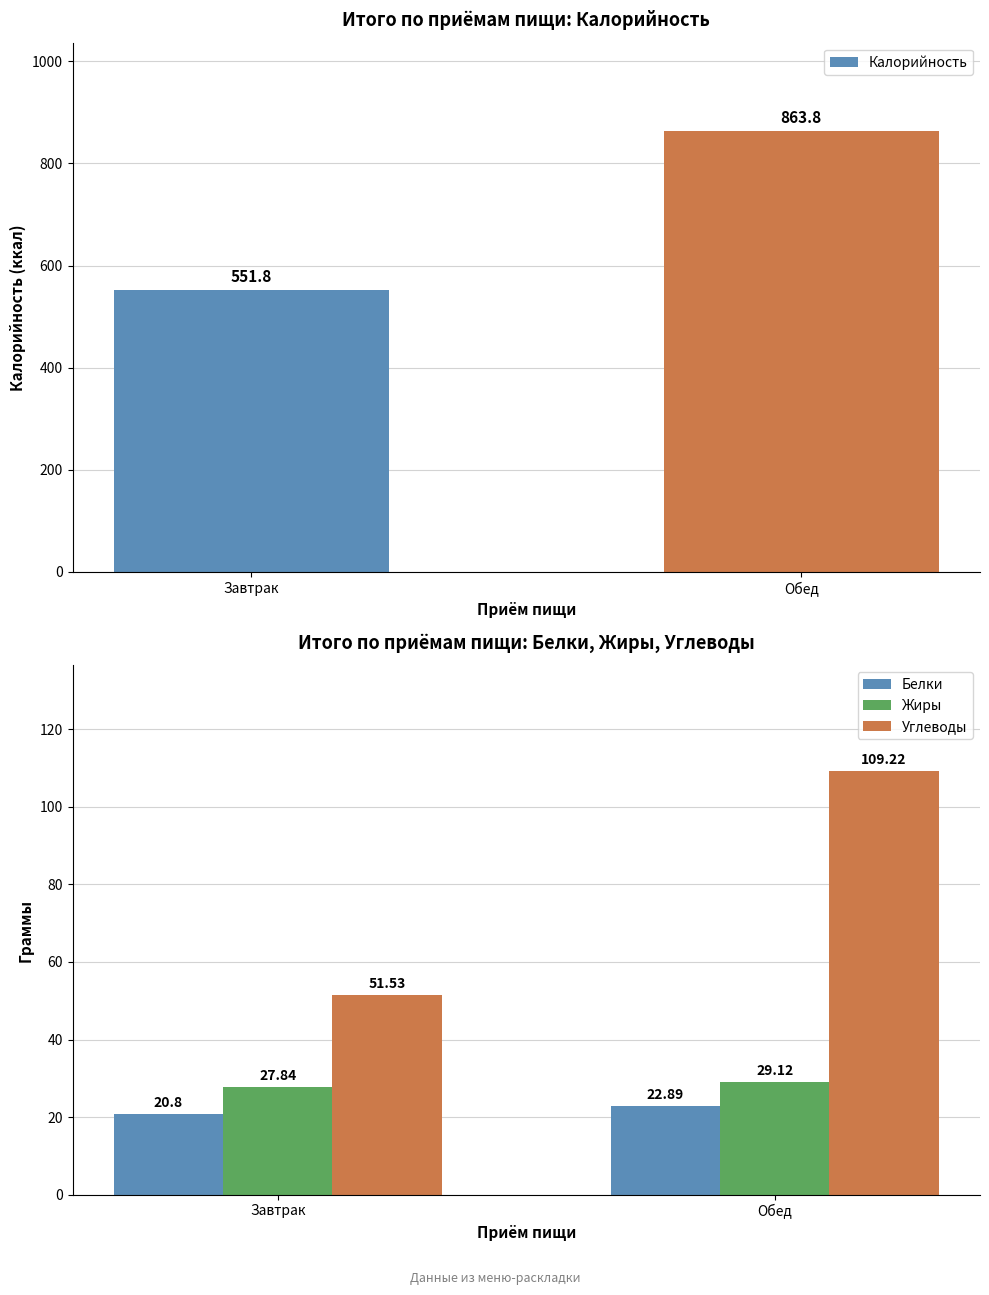

The value of Белки at Обед is 22.9. True or false?

True